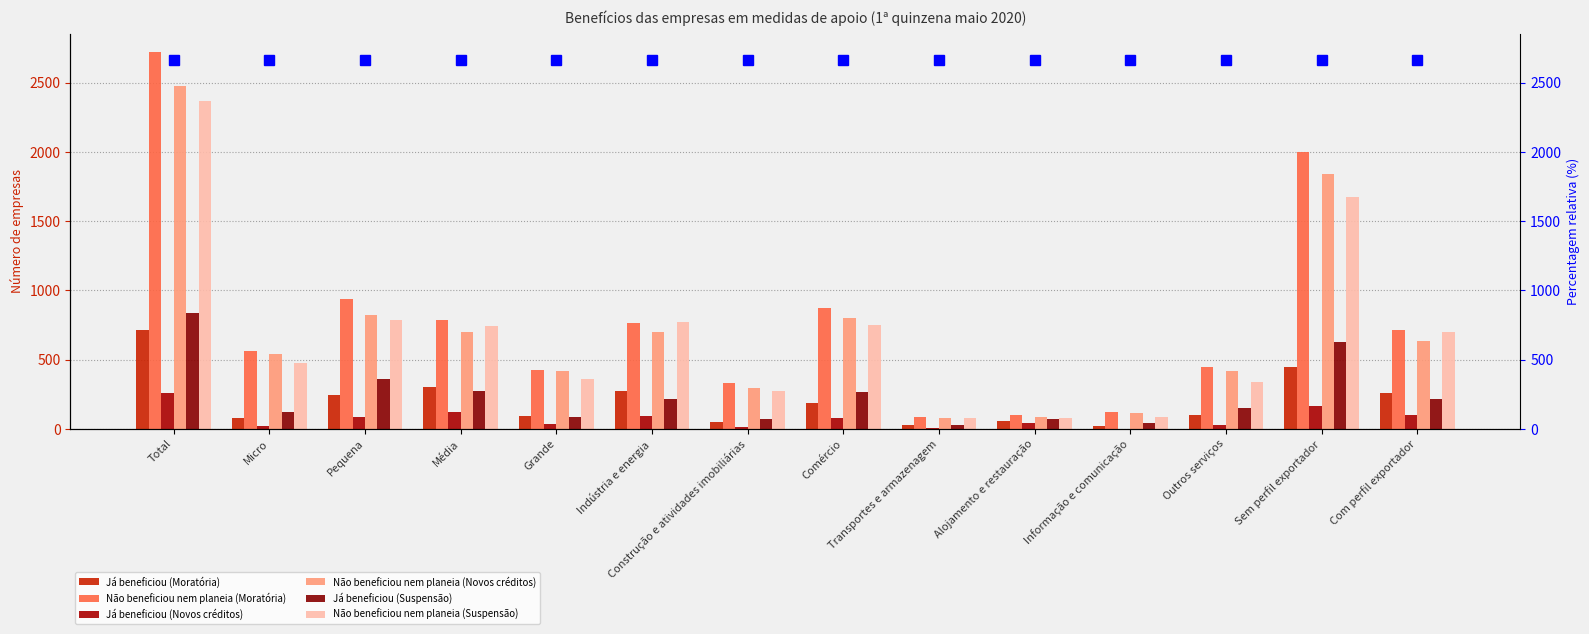

What is the sum of all Já beneficiou (Suspensão) values?

3352